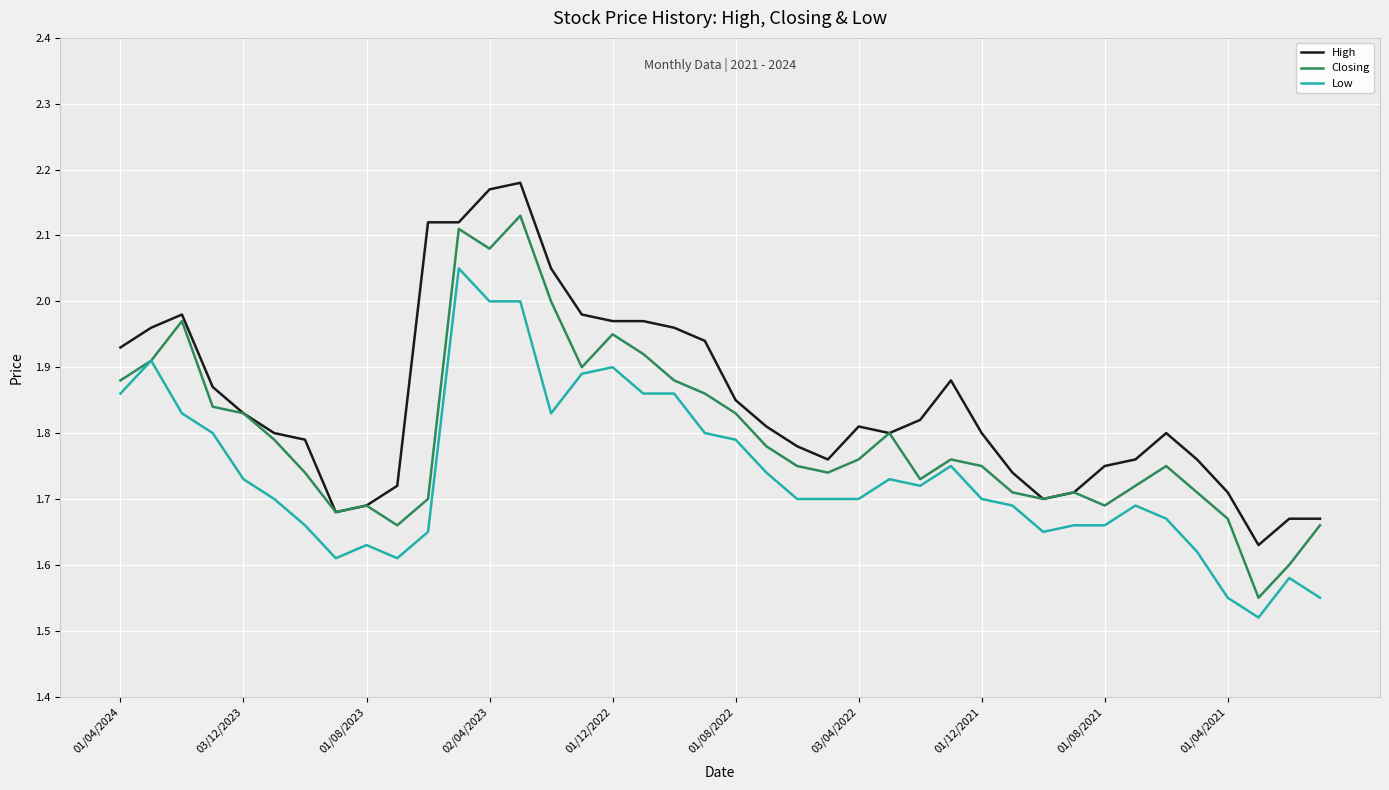

Which series has the largest total across all categories?

High